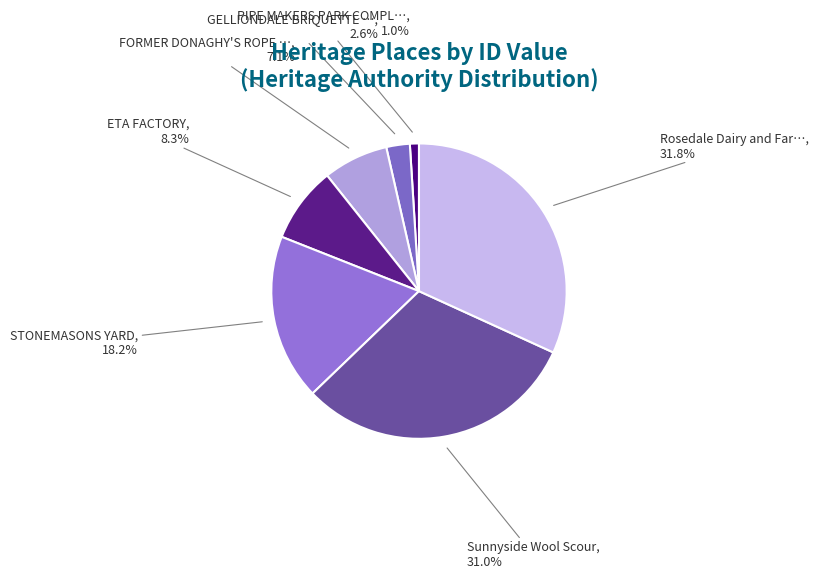

How many segments does this pie chart have?

7